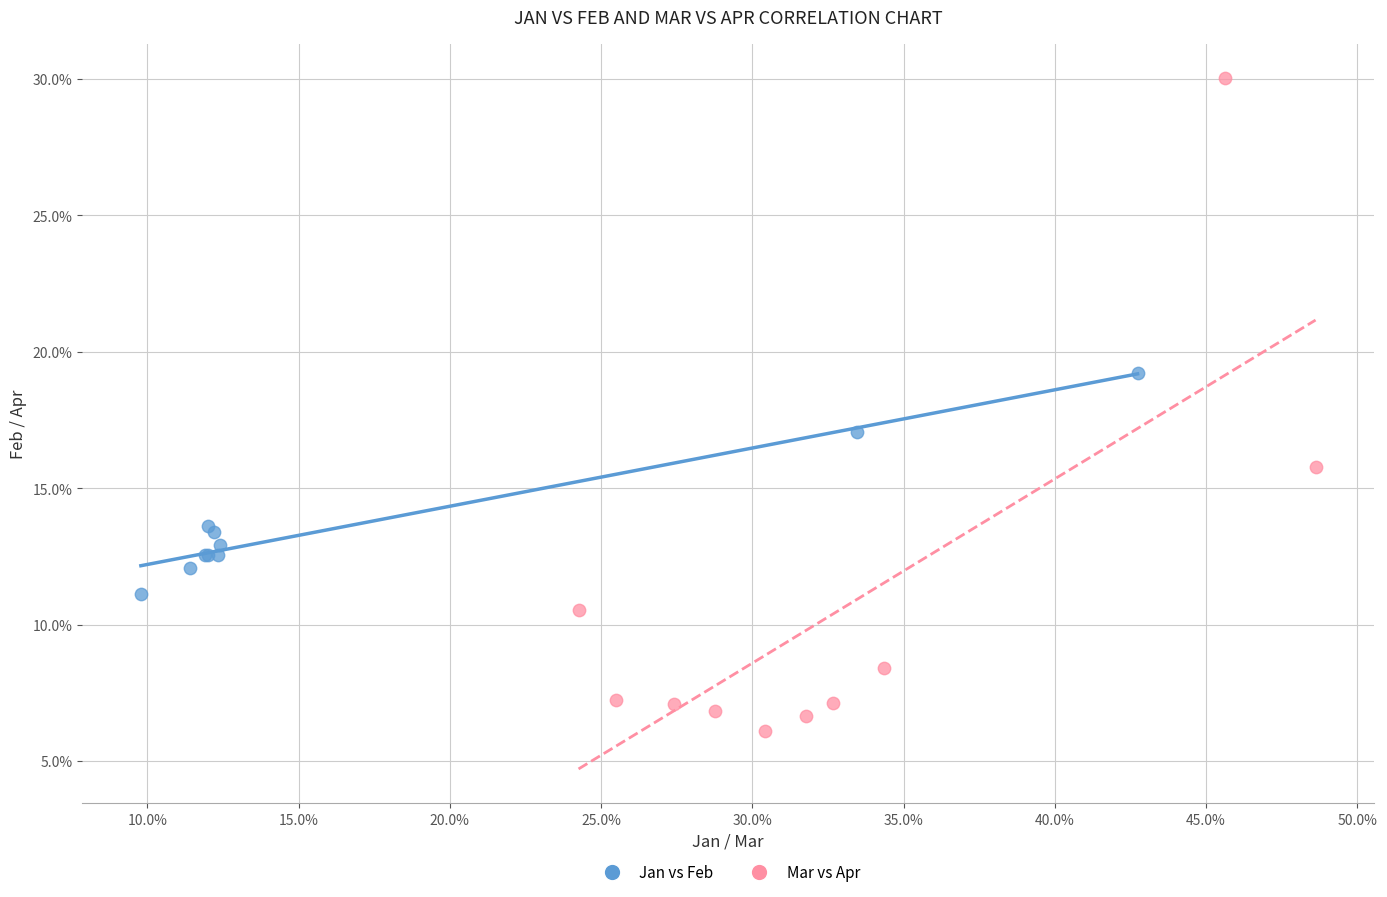

Which series reaches the maximum Y coordinate?

Mar vs Apr